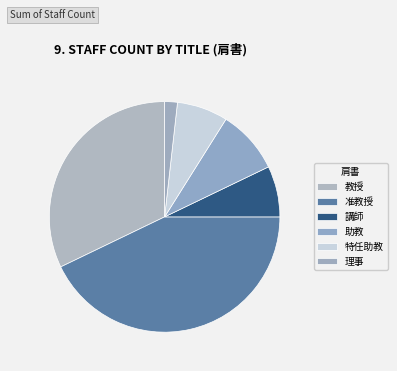

Is there any slice that represents more than half of the pie?

No